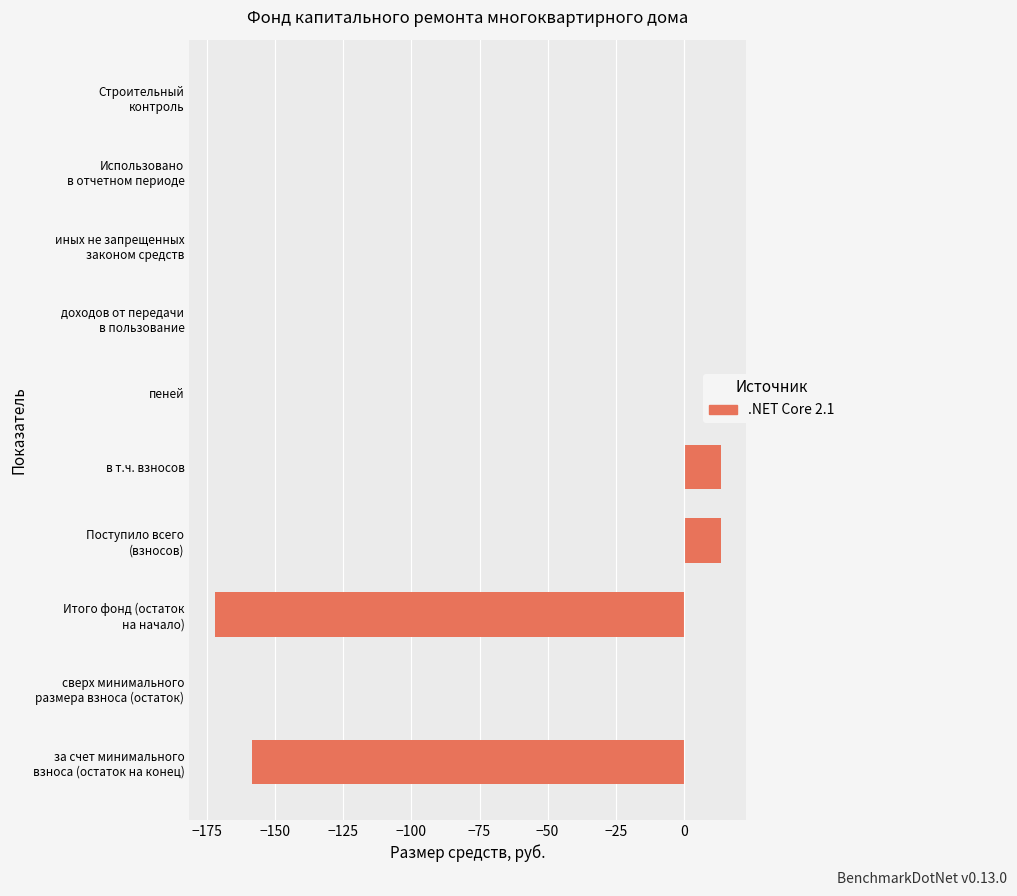

Are the bars grouped side by side (vs. stacked)?

No